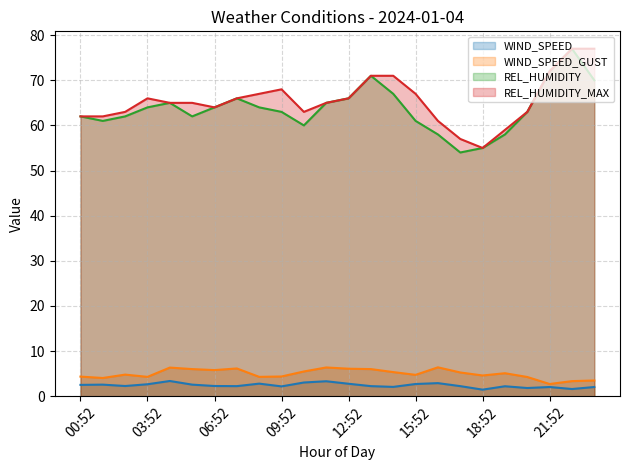

Reading right to left, transcribe all the data shown in this chart.

WIND_SPEED: 23:52=2.0	22:52=1.6	21:52=2.0	20:52=1.8	19:52=2.2	18:52=1.4	17:52=2.2	16:52=2.9	15:52=2.7	14:52=2.1	13:52=2.2	12:52=2.8	11:52=3.3	10:52=3.0	09:52=2.2	08:52=2.8	07:52=2.2	06:52=2.2	05:52=2.6	04:52=3.4	03:52=2.6	02:52=2.2	01:52=2.6	00:52=2.5
WIND_SPEED_GUST: 23:52=3.5	22:52=3.3	21:52=2.7	20:52=4.2	19:52=5.1	18:52=4.6	17:52=5.2	16:52=6.4	15:52=4.7	14:52=5.3	13:52=6.0	12:52=6.1	11:52=6.4	10:52=5.5	09:52=4.4	08:52=4.3	07:52=6.1	06:52=5.8	05:52=6.0	04:52=6.3	03:52=4.3	02:52=4.8	01:52=4.0	00:52=4.3
REL_HUMIDITY: 23:52=70.0	22:52=77.0	21:52=72.0	20:52=63.0	19:52=58.0	18:52=55.0	17:52=54.0	16:52=58.0	15:52=61.0	14:52=67.0	13:52=71.0	12:52=66.0	11:52=65.0	10:52=60.0	09:52=63.0	08:52=64.0	07:52=66.0	06:52=64.0	05:52=62.0	04:52=65.0	03:52=64.0	02:52=62.0	01:52=61.0	00:52=62.0
REL_HUMIDITY_MAX: 23:52=77.0	22:52=77.0	21:52=72.0	20:52=63.0	19:52=59.0	18:52=55.0	17:52=57.0	16:52=61.0	15:52=67.0	14:52=71.0	13:52=71.0	12:52=66.0	11:52=65.0	10:52=63.0	09:52=68.0	08:52=67.0	07:52=66.0	06:52=64.0	05:52=65.0	04:52=65.0	03:52=66.0	02:52=63.0	01:52=62.0	00:52=62.0